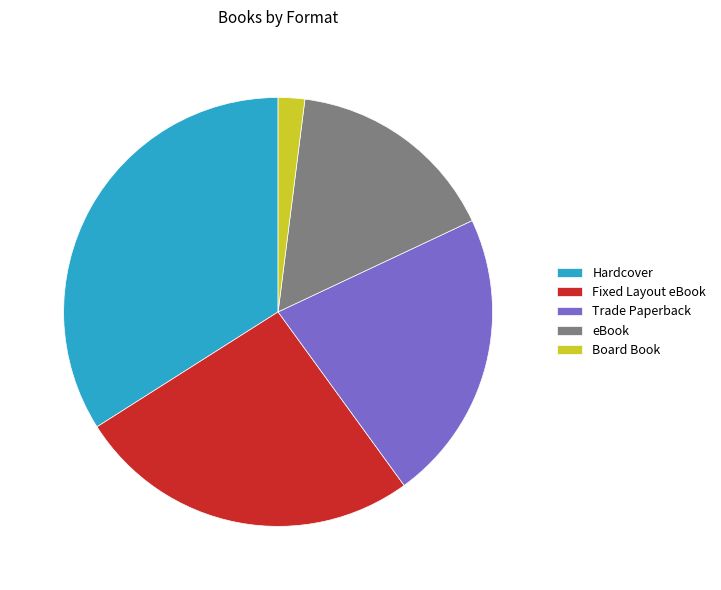

Combined, do Board Book and Trade Paperback account for over 50%?

No